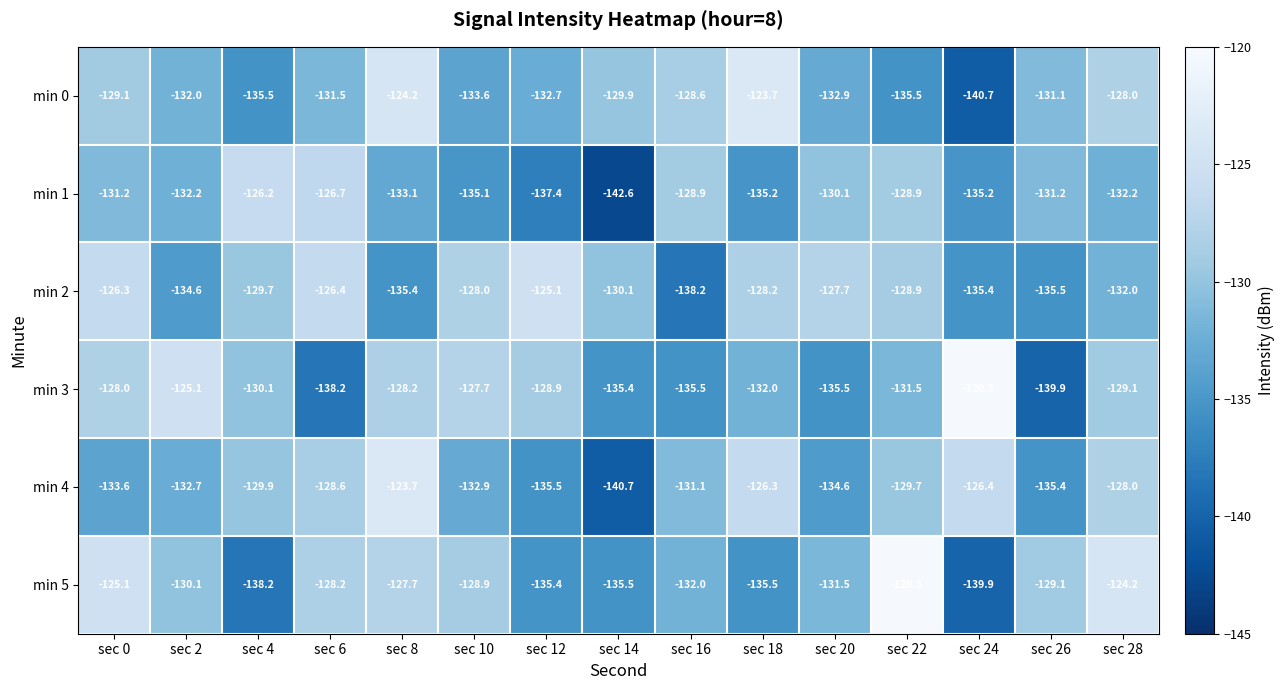

At how many categories does at least one series exceed -139?

15